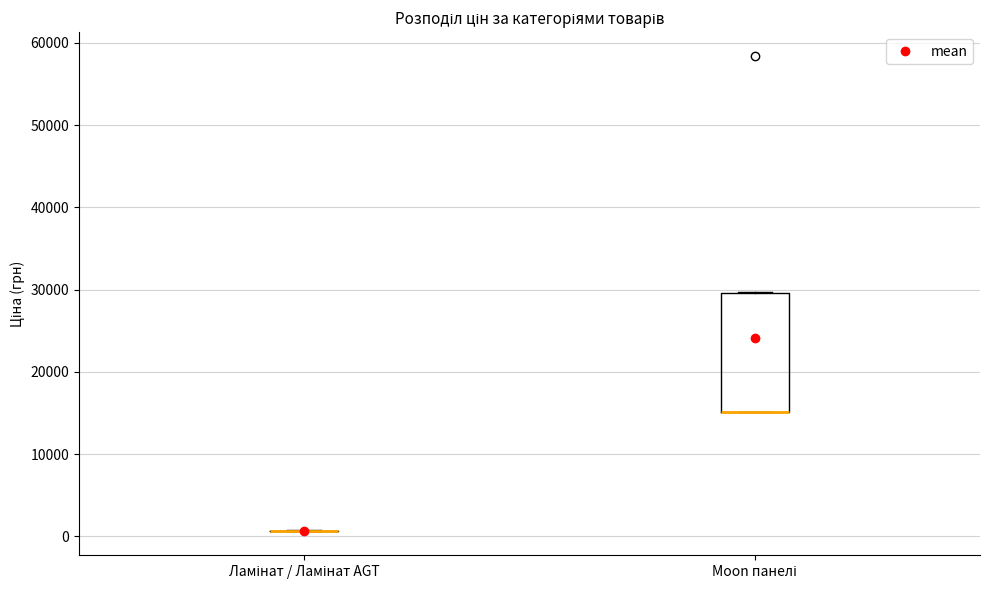

Comparing the boxes themselves (not the whiskers), which one is the tallest?

Moon панелі